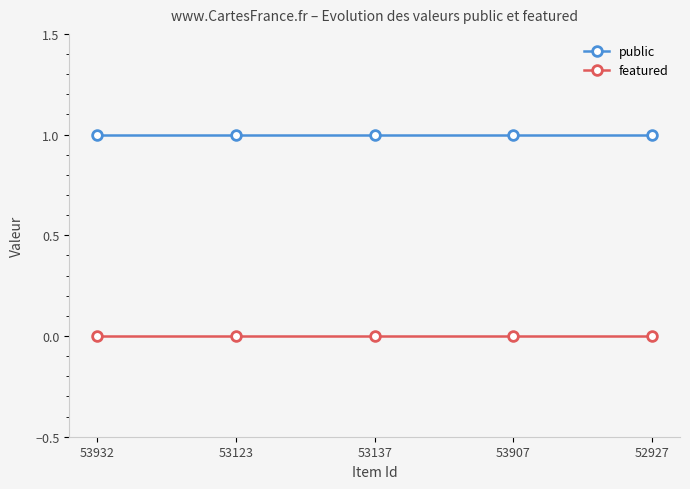

True or false: featured and public intersect in this chart.

False